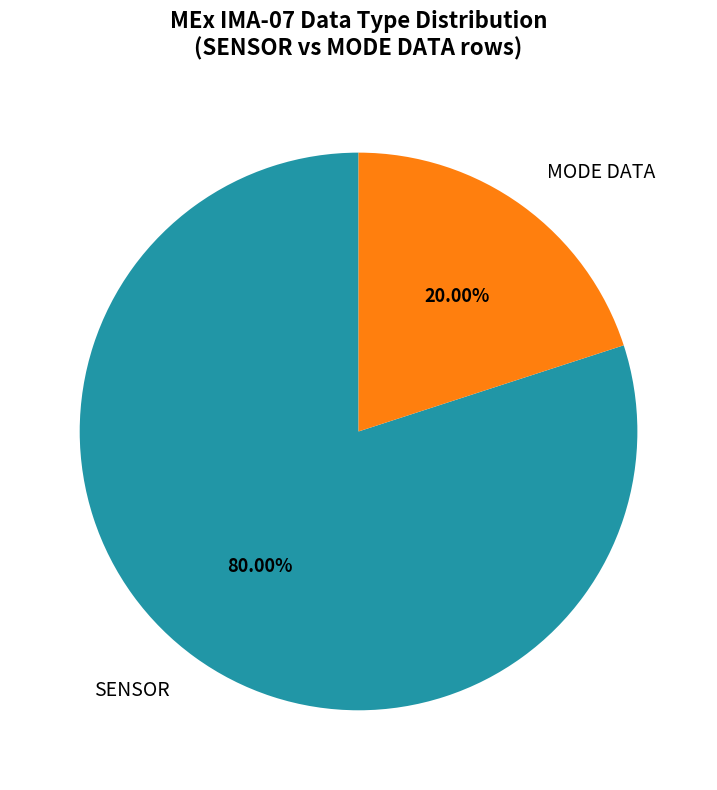

Rank the categories by value from lowest to highest.

MODE DATA, SENSOR